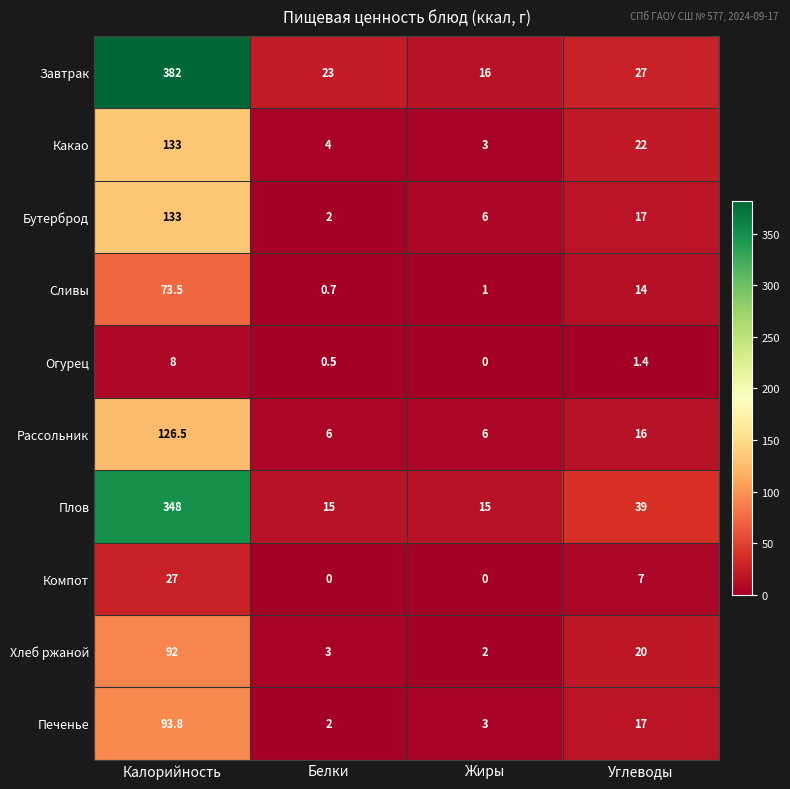

What is the difference between the second highest and second lowest values in the Хлеб ржаной series?

17.0